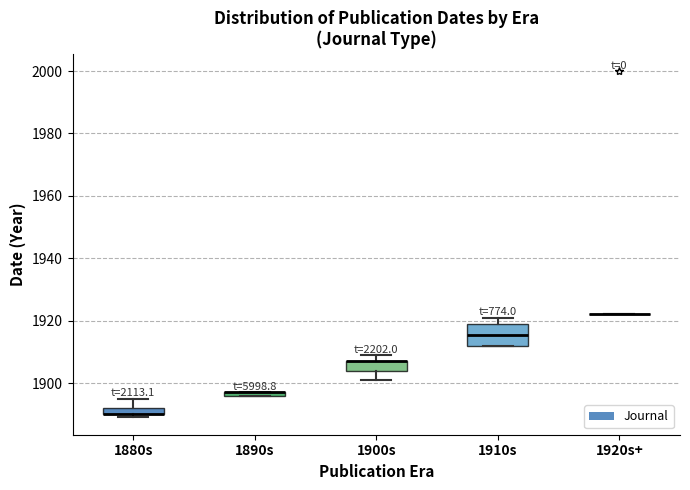

Where is the upper edge of the box for 1910s on the y-axis? The values are not printed on the chart, so give them approximately, as read against the axis.

1920